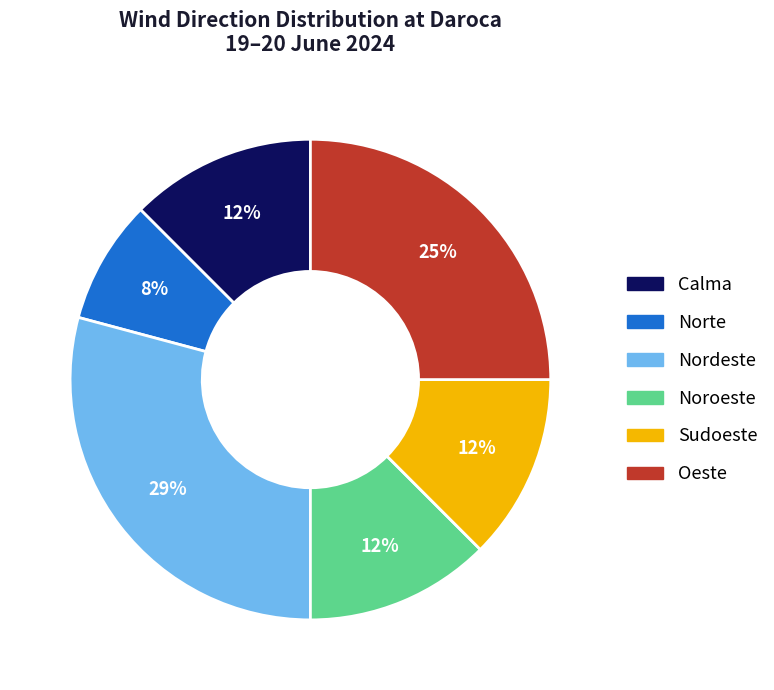

To the nearest percent, what is the average slice percentage?

17%